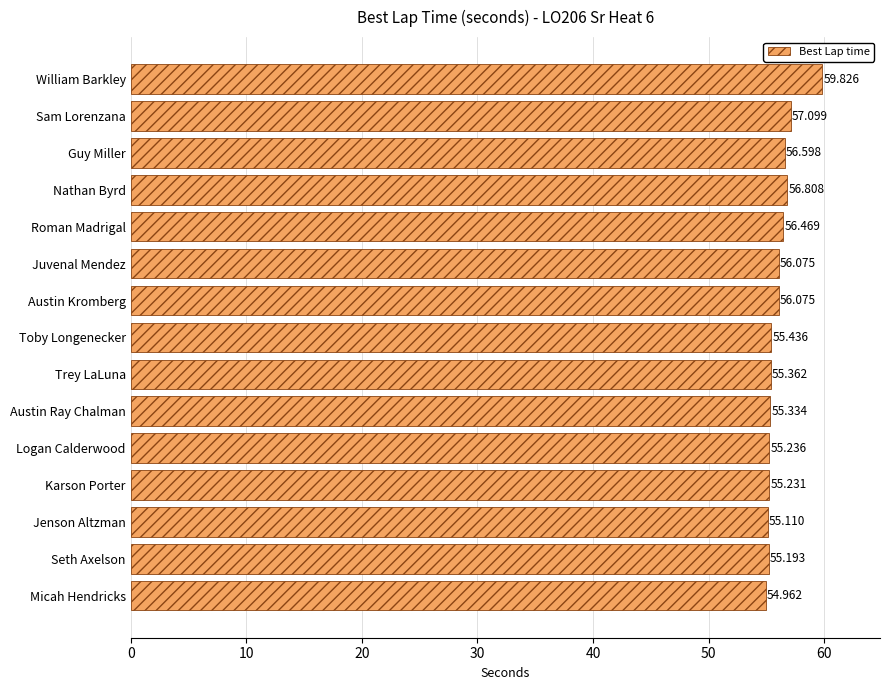

Where is the data nearest to the value 57?

Sam Lorenzana